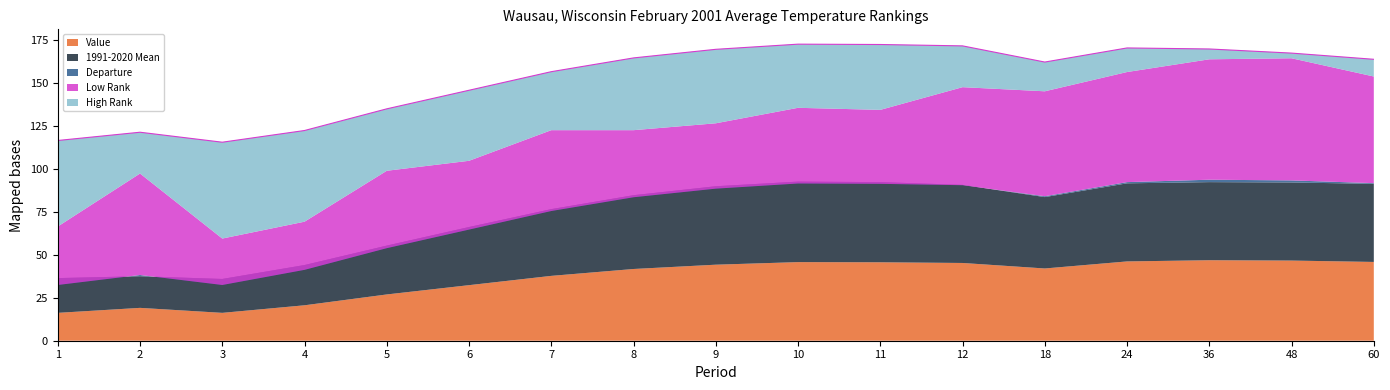

What is the highest value of the 1991-2020 Mean series?

46.8